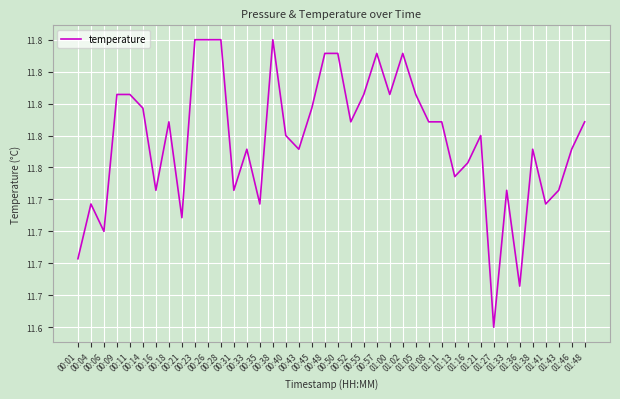

What is the value of the 24th point from the left?

101468.9